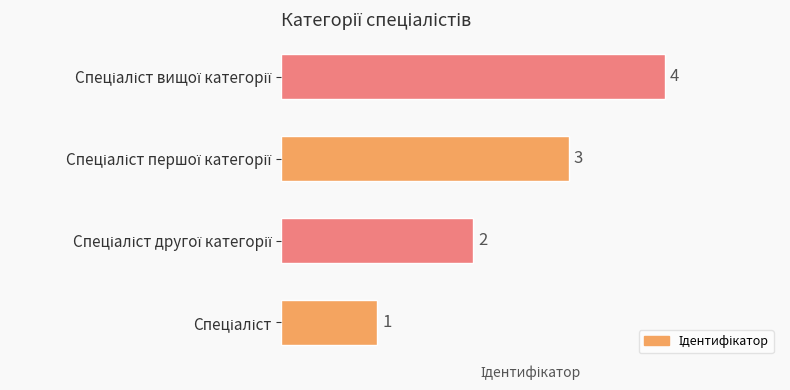

What is the smallest value displayed?

1